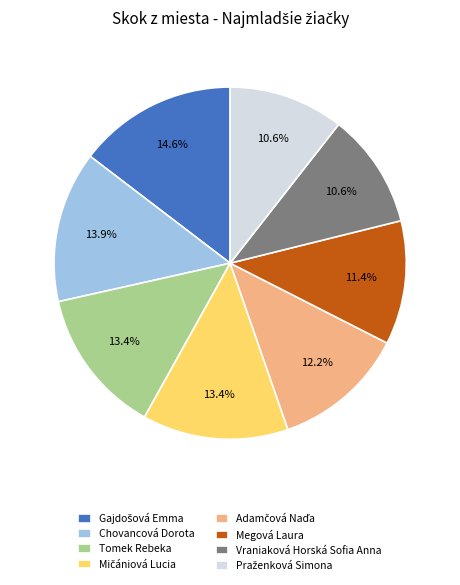

To the nearest percent, what percentage of the pie is Megová Laura?

11%